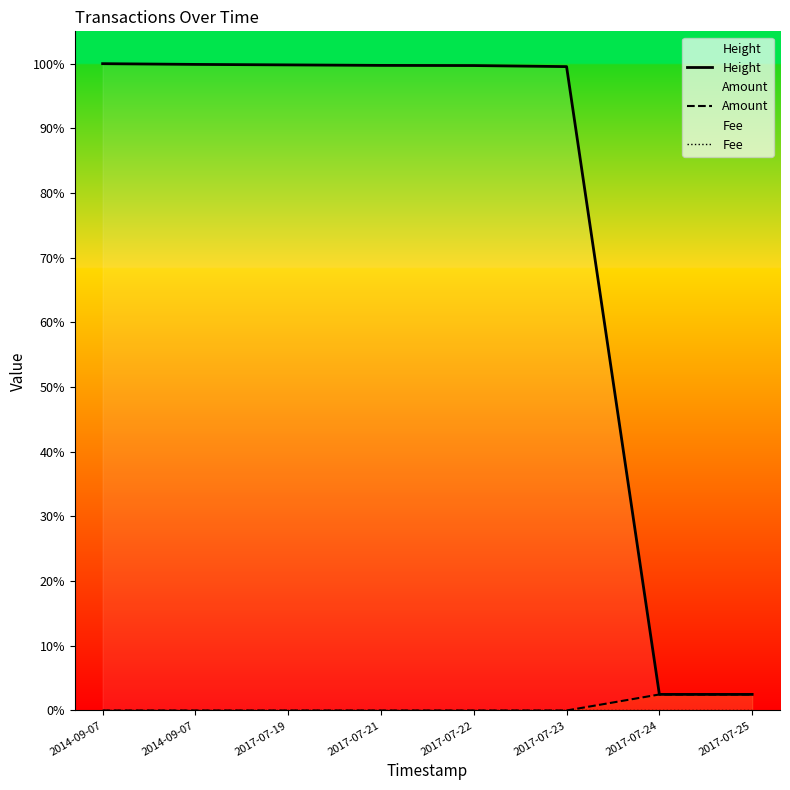

What is the label of the 6th point from the left?

2017-07-23